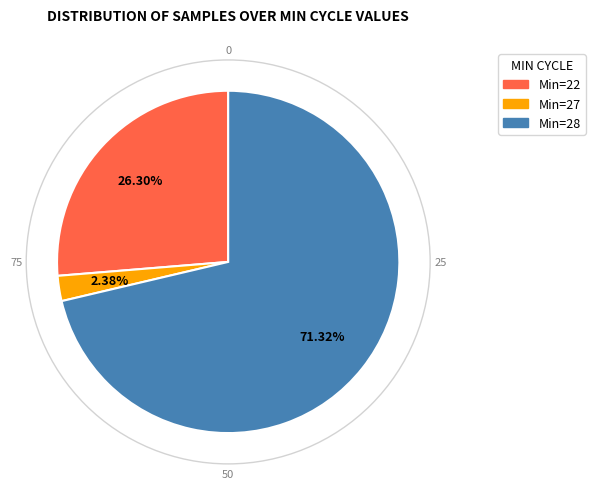

Does any single category account for the majority?

Yes